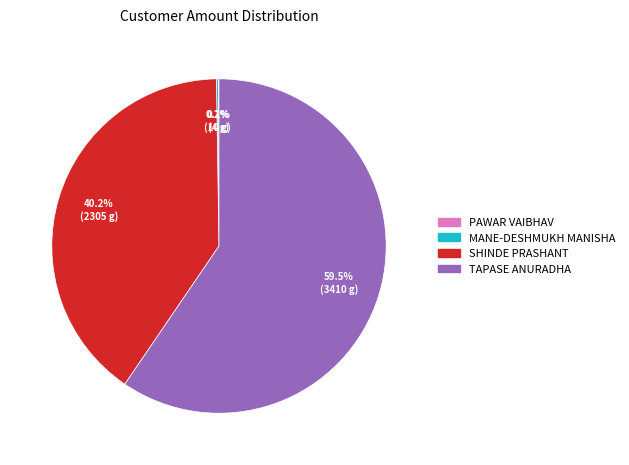

Is there a majority slice in this chart?

Yes